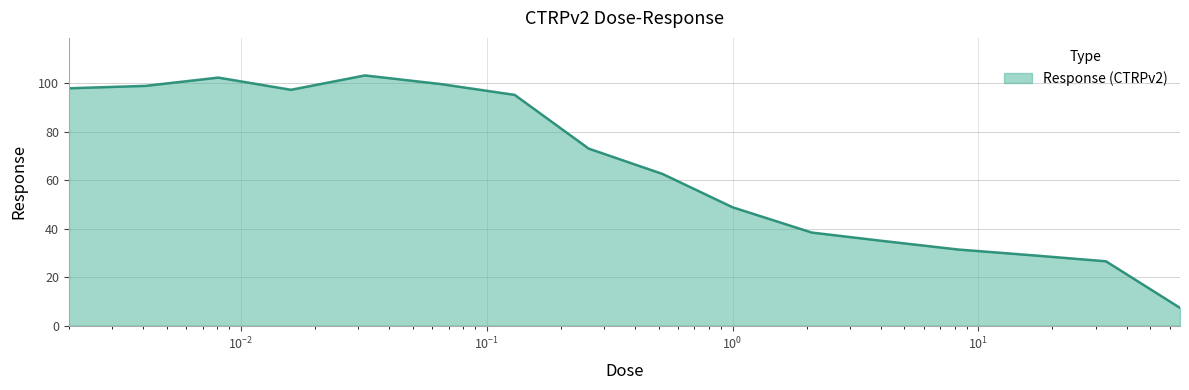

What is the smallest value displayed?

7.3